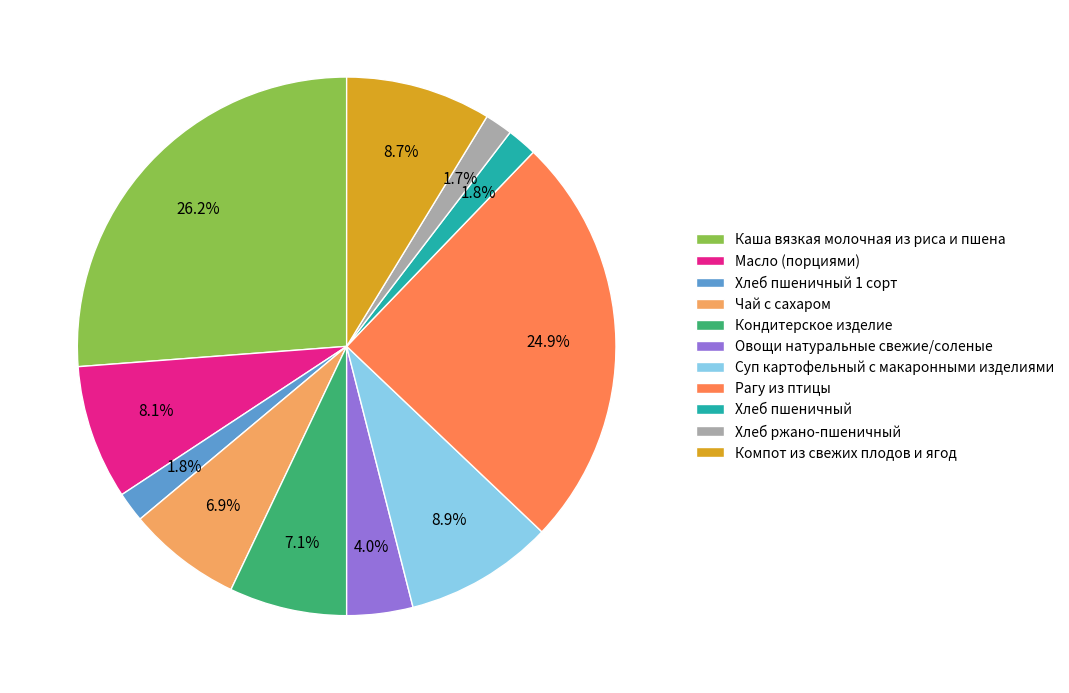

How many segments does this pie chart have?

11